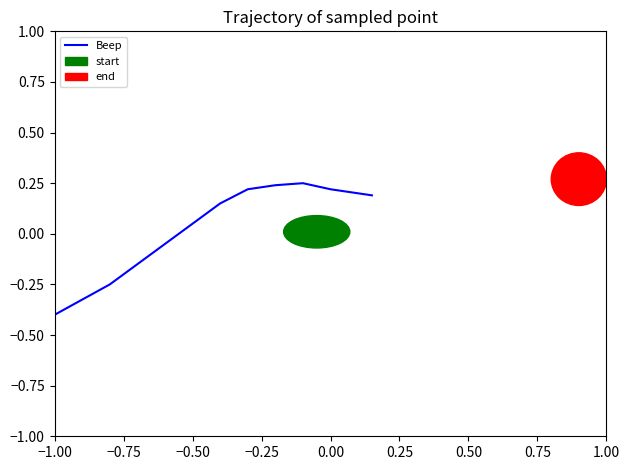

What is the minimum value shown in the chart?

-0.4